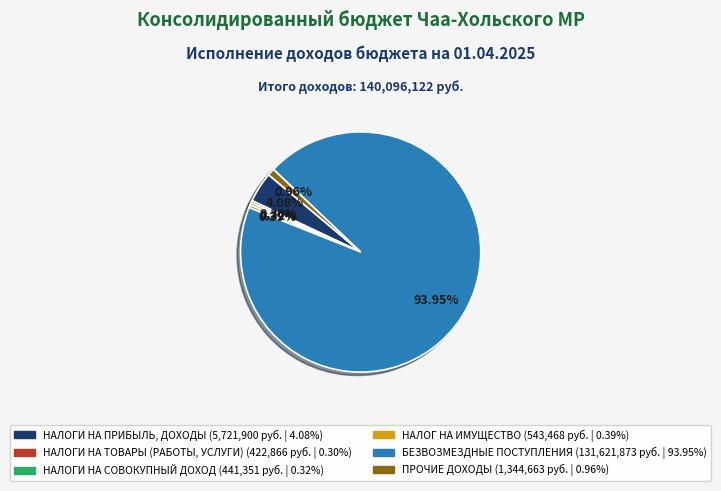

Is it true that НАЛОГИ НА ПРИБЫЛЬ, ДОХОДЫ is 17% of the pie?

False